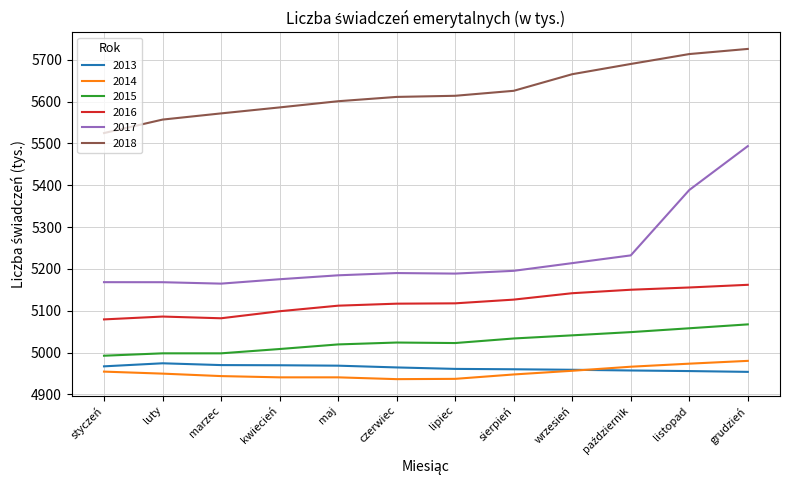

What are all the series names shown in the legend?

2013, 2014, 2015, 2016, 2017, 2018